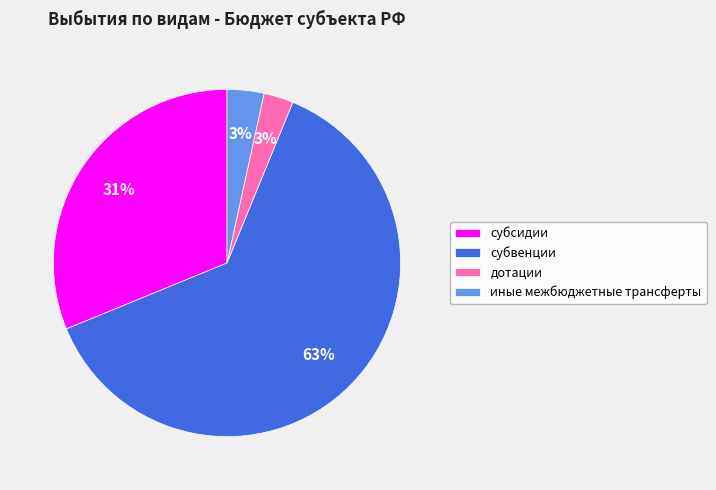

To the nearest percent, what percentage of the pie is дотации?

3%